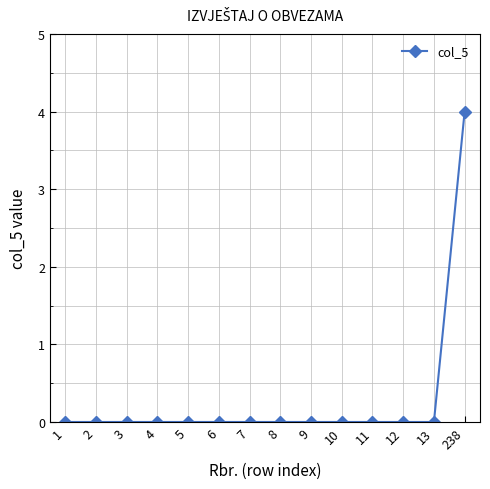

Count the number of categories in the chart.

14